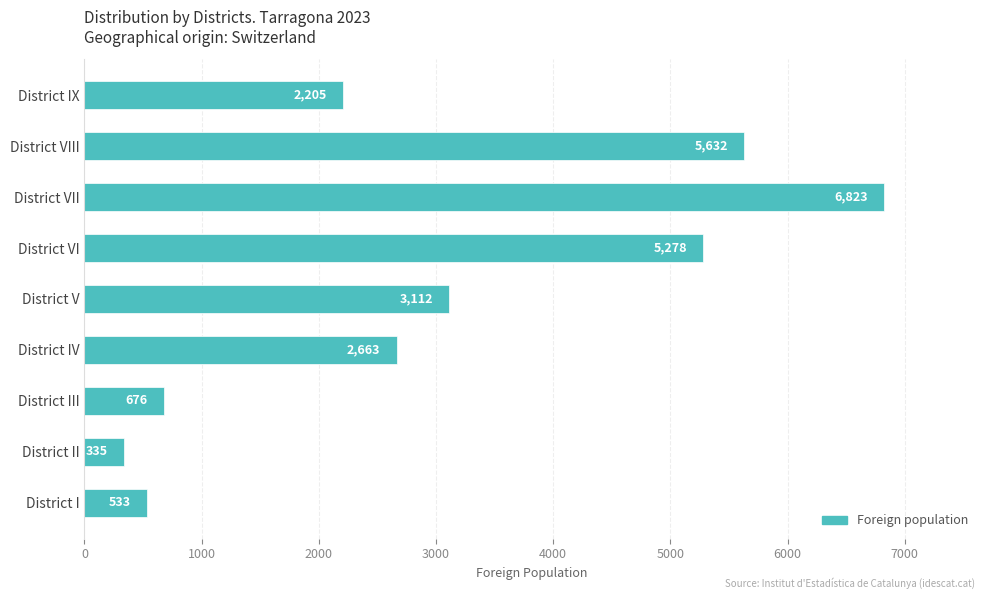

Which category has the highest value across all series?

District VII